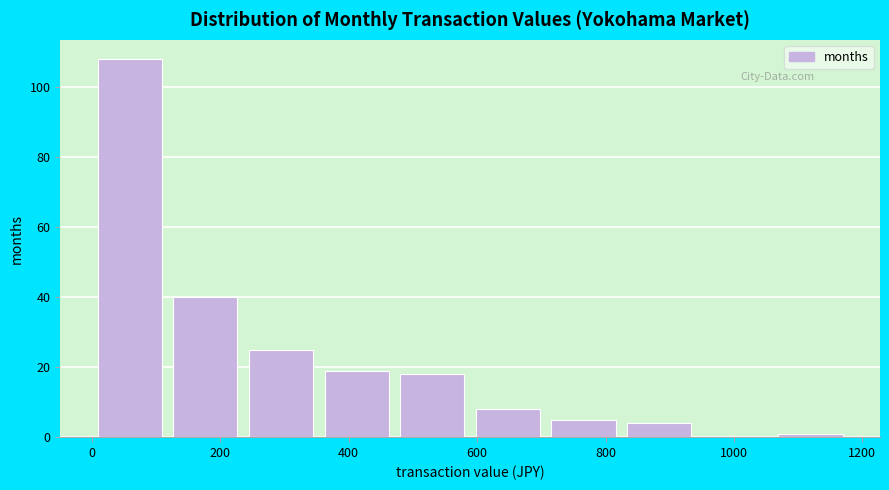

Reading left to right, transcribe this chart: for each bar, give the range it covers on the x-axis and its height. Neither the bar edges nor the heights are printed on the chart, so give them approximately, as read against the axes.

0 to 120: 108
120 to 240: 40
240 to 360: 26
360 to 480: 20
480 to 580: 18
580 to 700: 8
700 to 820: 6
820 to 940: 4
940 to 1060: 0
1060 to 1180: under 2